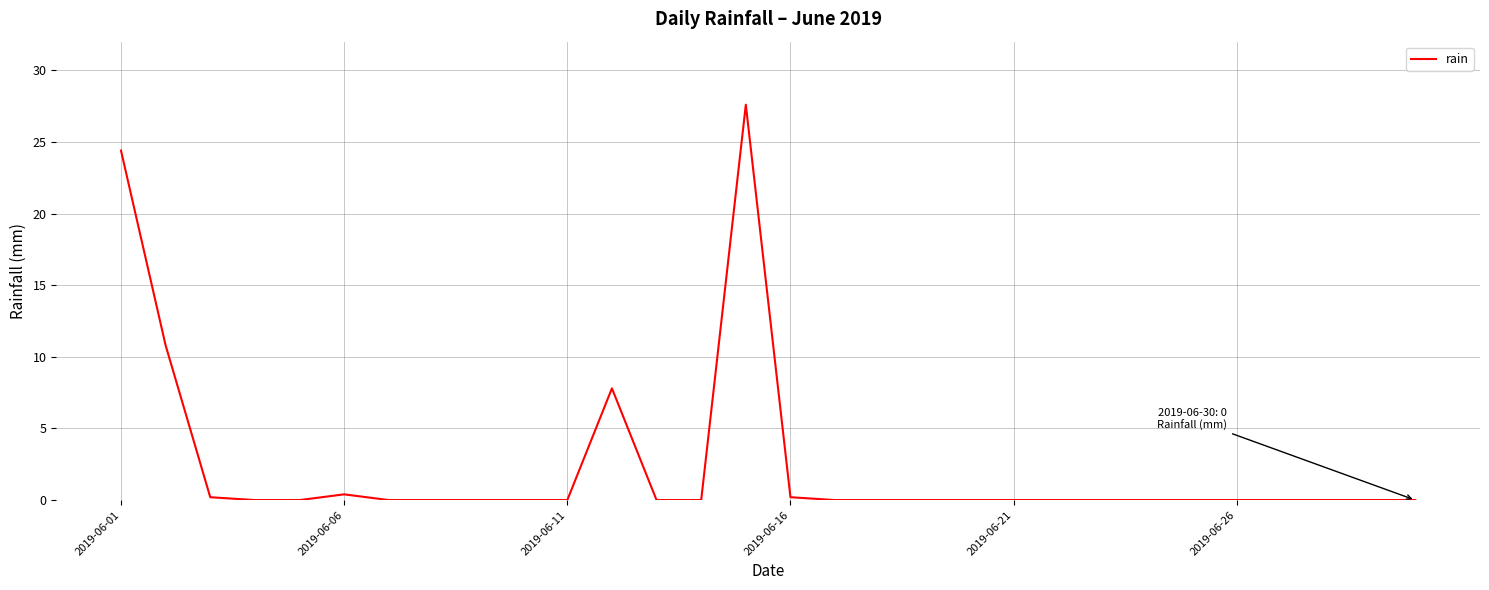

What is the maximum value shown in the chart?

27.6